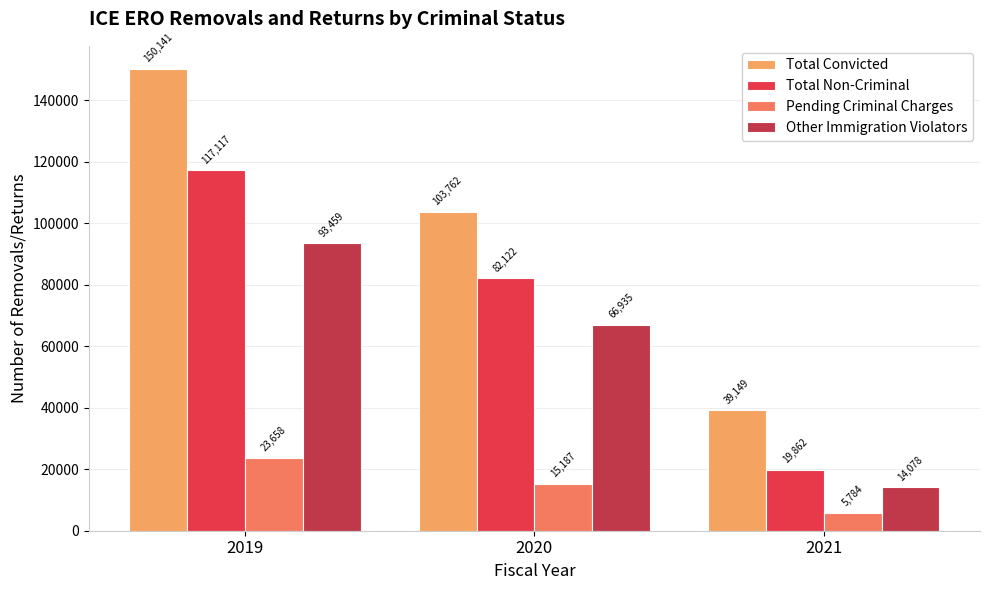

True or false: Total Convicted has a value of 150141 at 2019.

True